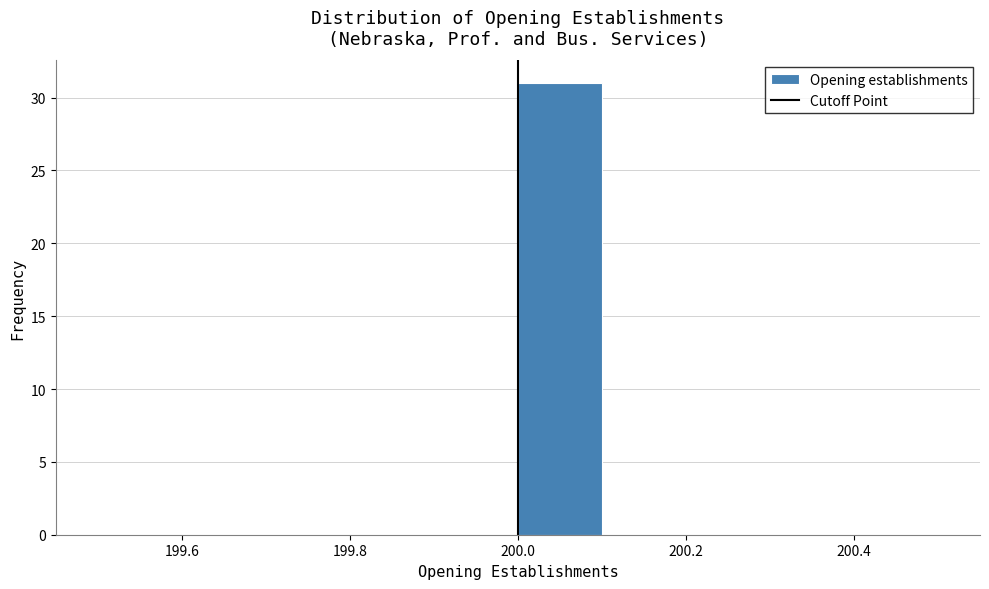

How tall is the bar that spans 200.0 to 200.1 on the x-axis? The values are not printed on the chart, so give them approximately, as read against the axis.

31